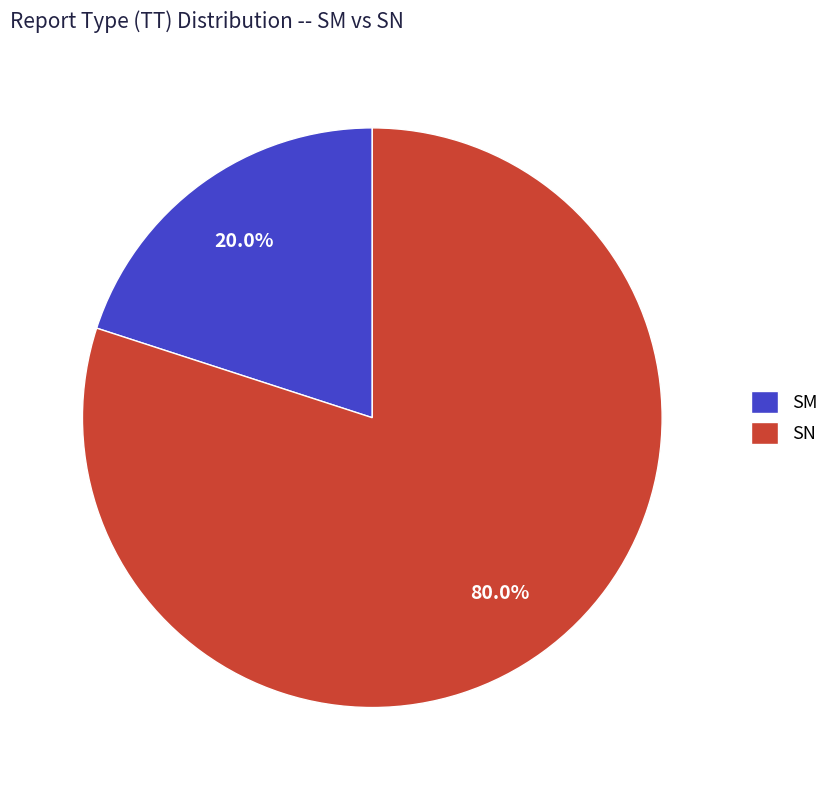

What is the ratio of the value at SN to the value at SM?

4.0